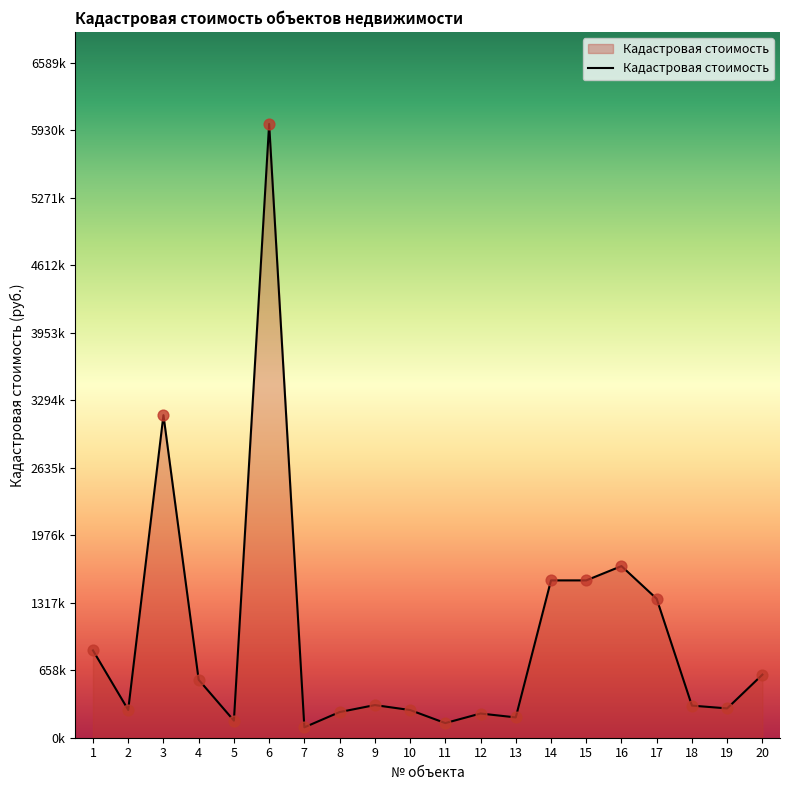

Between 18 and 2, which is larger?

18